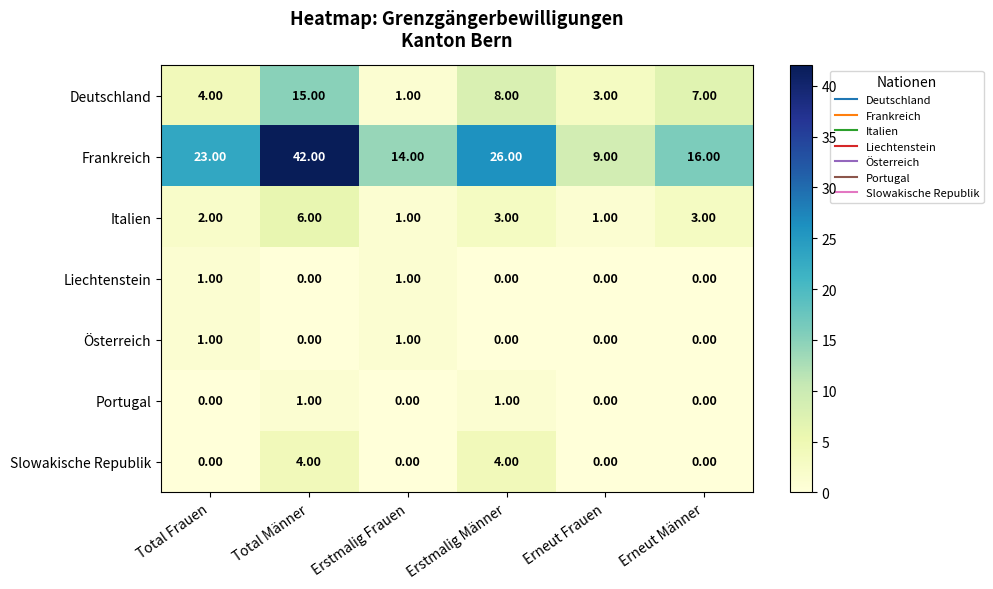

How many values in Portugal are above zero?

2